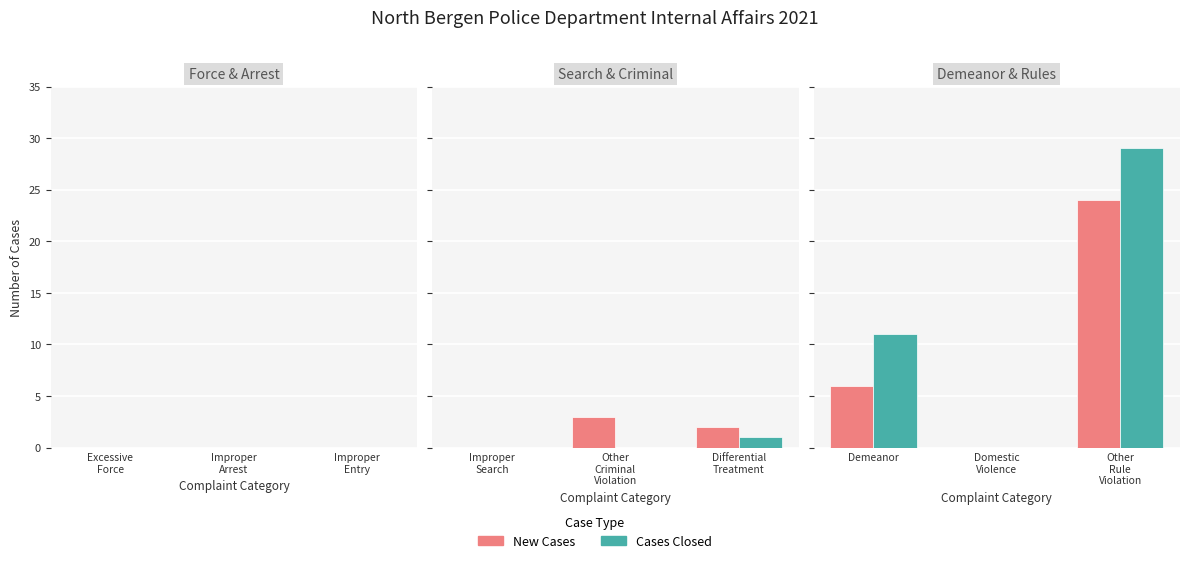

How many New Cases values are between 0 and 24?

3